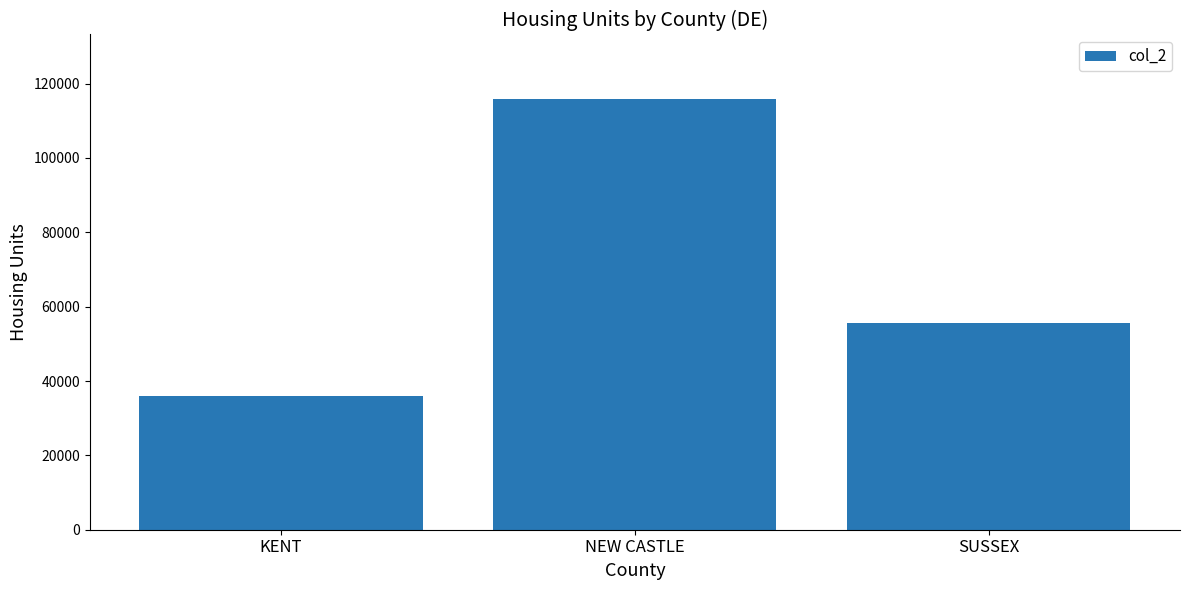

Are the bars grouped side by side (vs. stacked)?

No